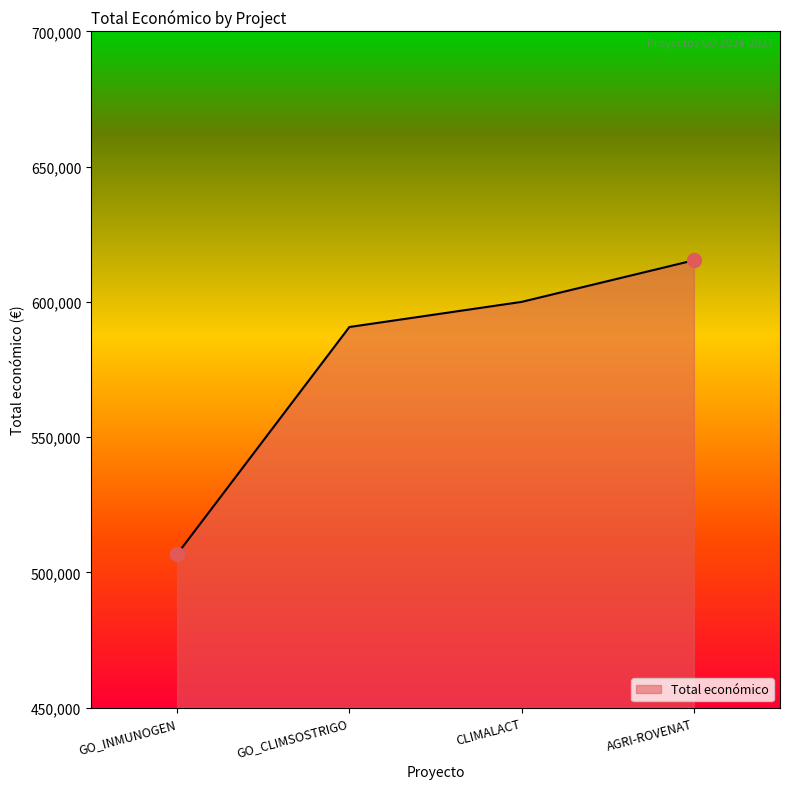

Reading left to right, list all the values displayed in this chart.

506703	590712	600000	615375